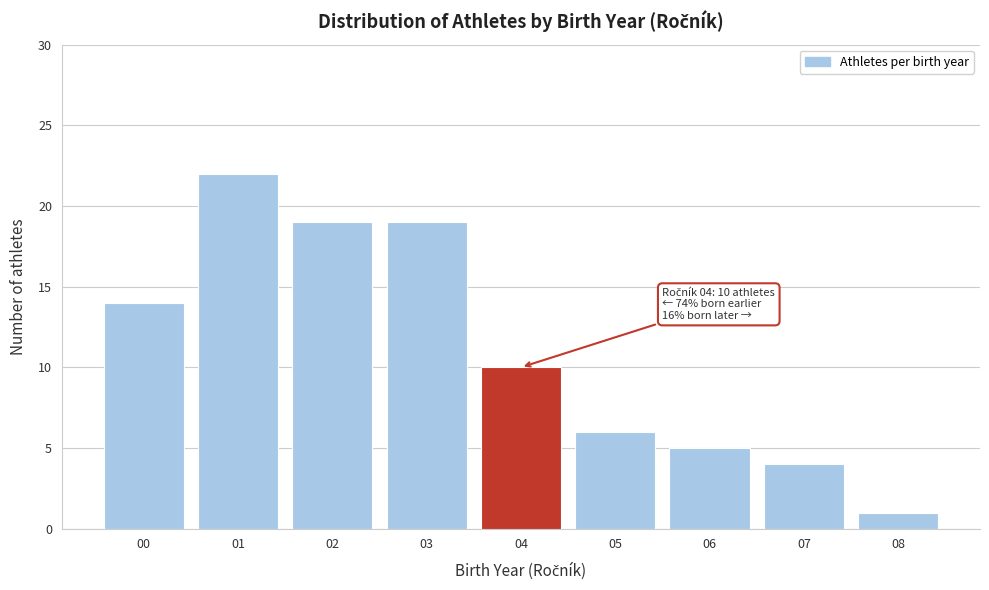

Reading left to right, what are all the values shown in this chart?

14	22	19	19	10	6	5	4	1